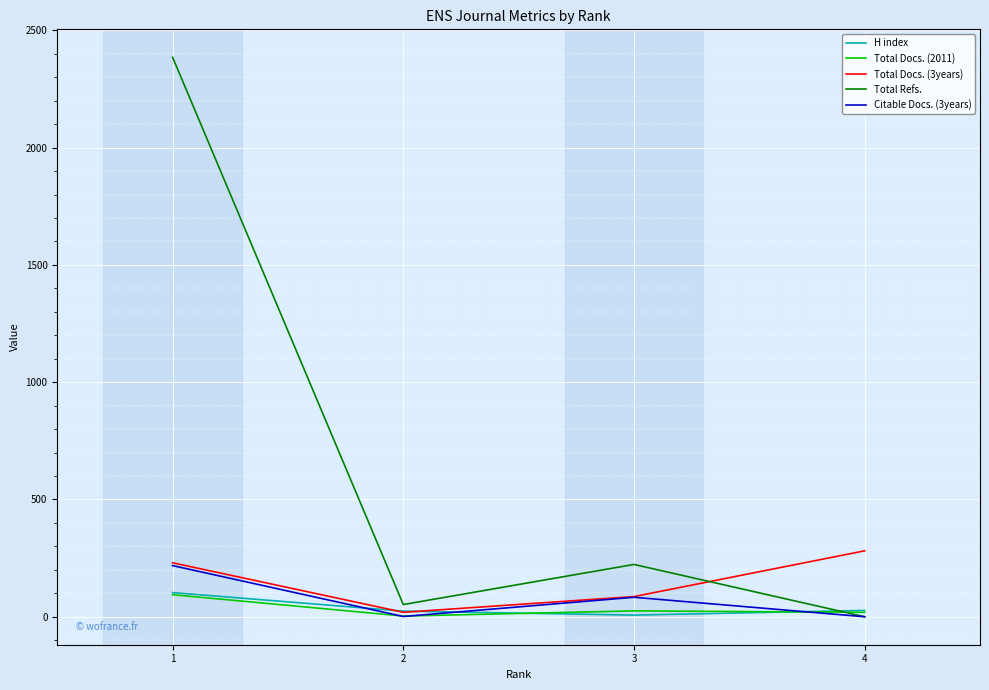

What is the average value of the Citable Docs. (3years) series?

76